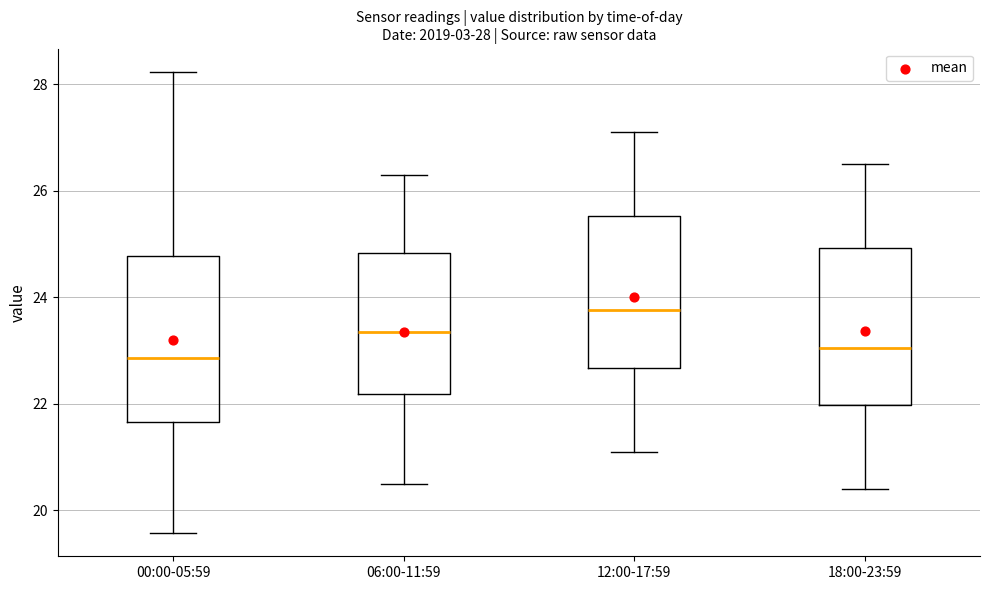

Which box's median line is the highest?

12:00-17:59